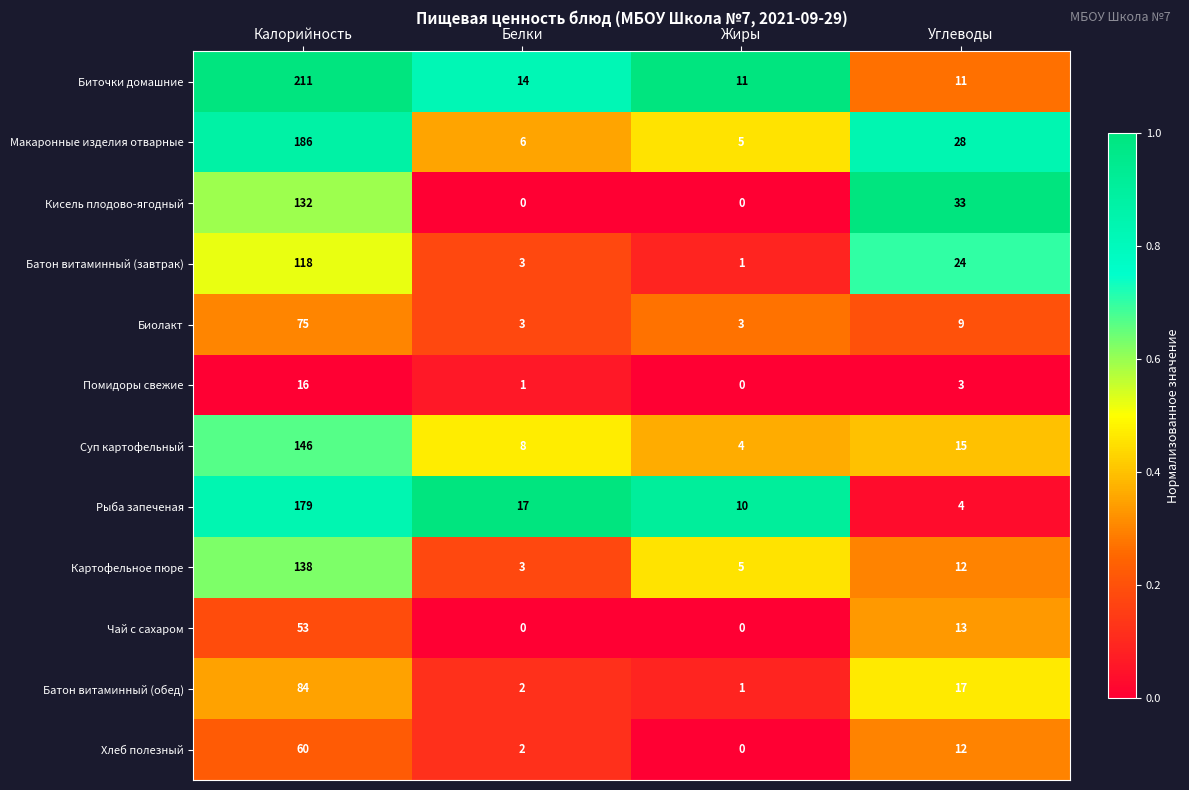

The Суп картофельный series shows 15 at Углеводы. True or false?

True